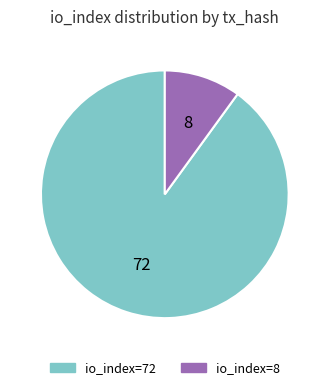

Is there a majority slice in this chart?

Yes